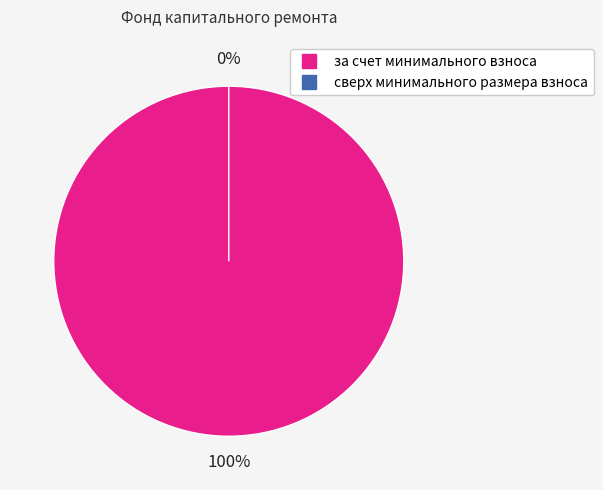

To the nearest percent, what is the difference between the largest and smallest slice percentages?

100%